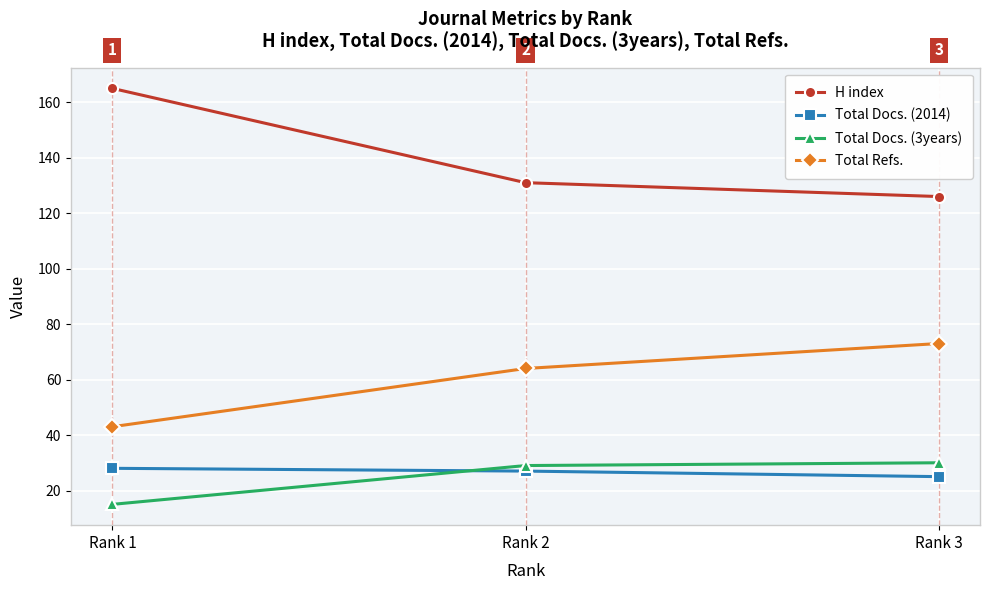

Read the Total Docs. (2014) value at Rank 2.

27